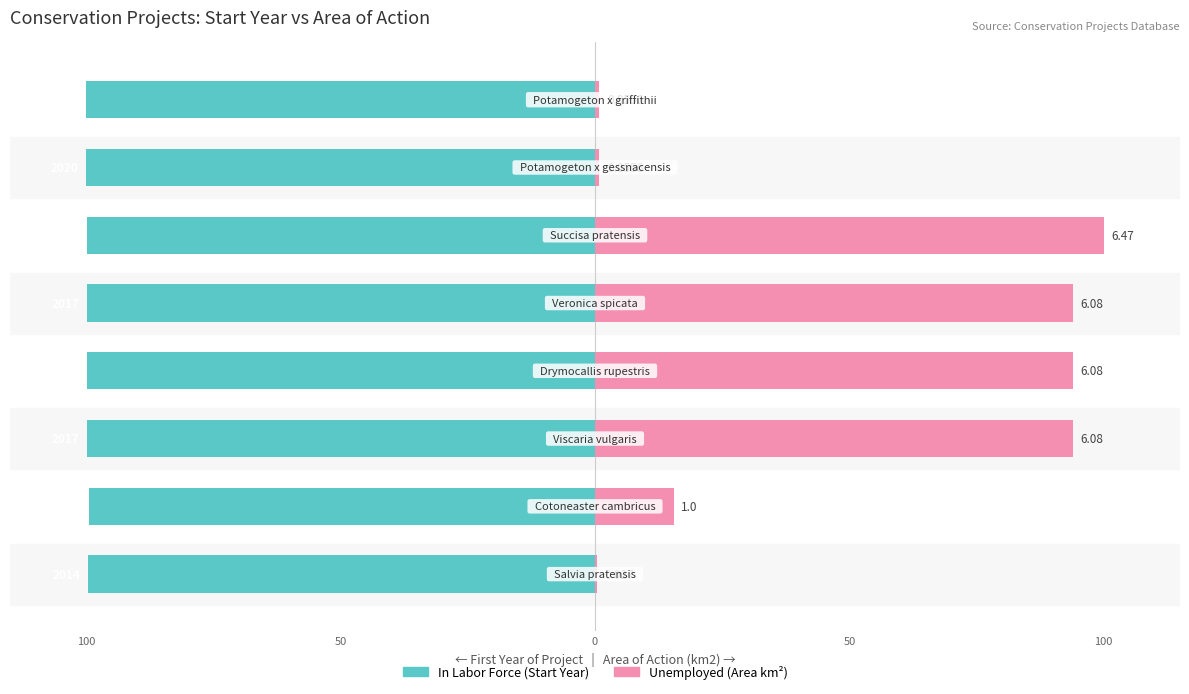

Rank the series at 100 from highest to lowest value.

Unemployed, In Labor Force